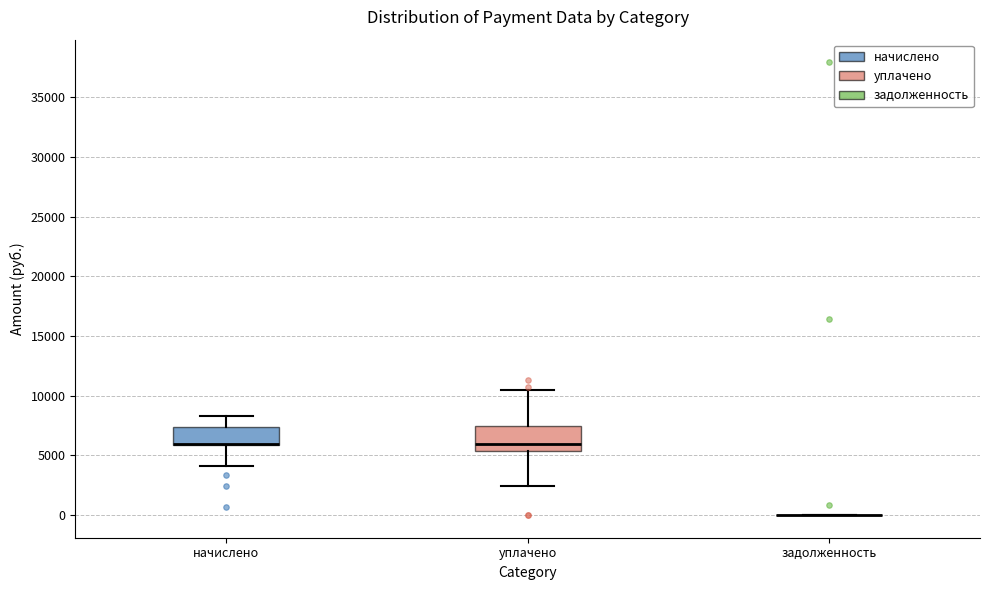

Comparing the boxes themselves (not the whiskers), which one is the tallest?

уплачено